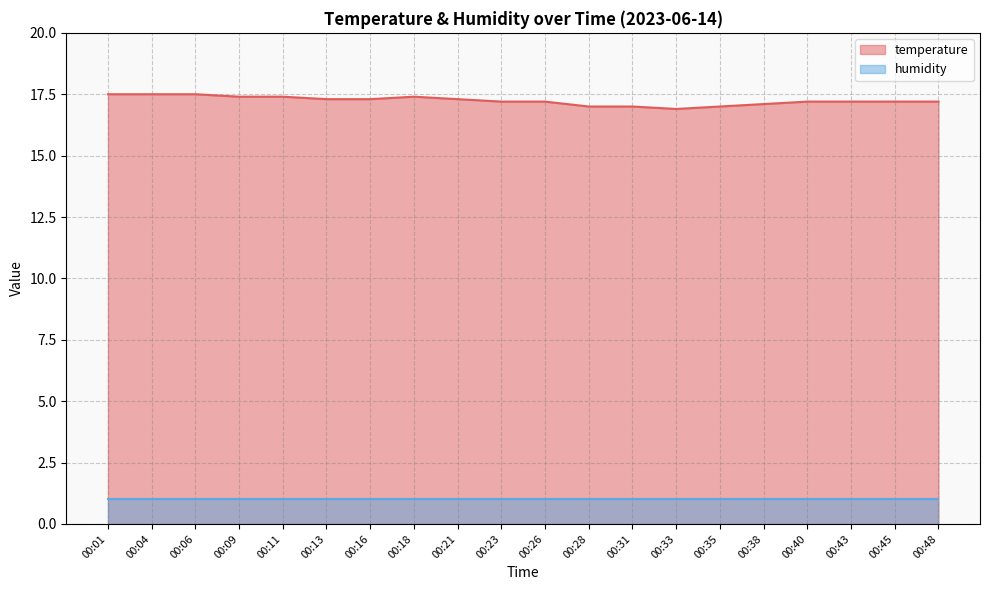

At which category does the data reach its first local valley?

00:33